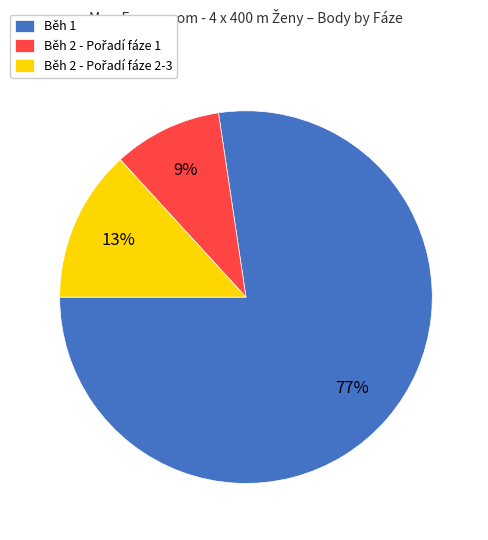

To the nearest percent, what is the average slice percentage?

33%